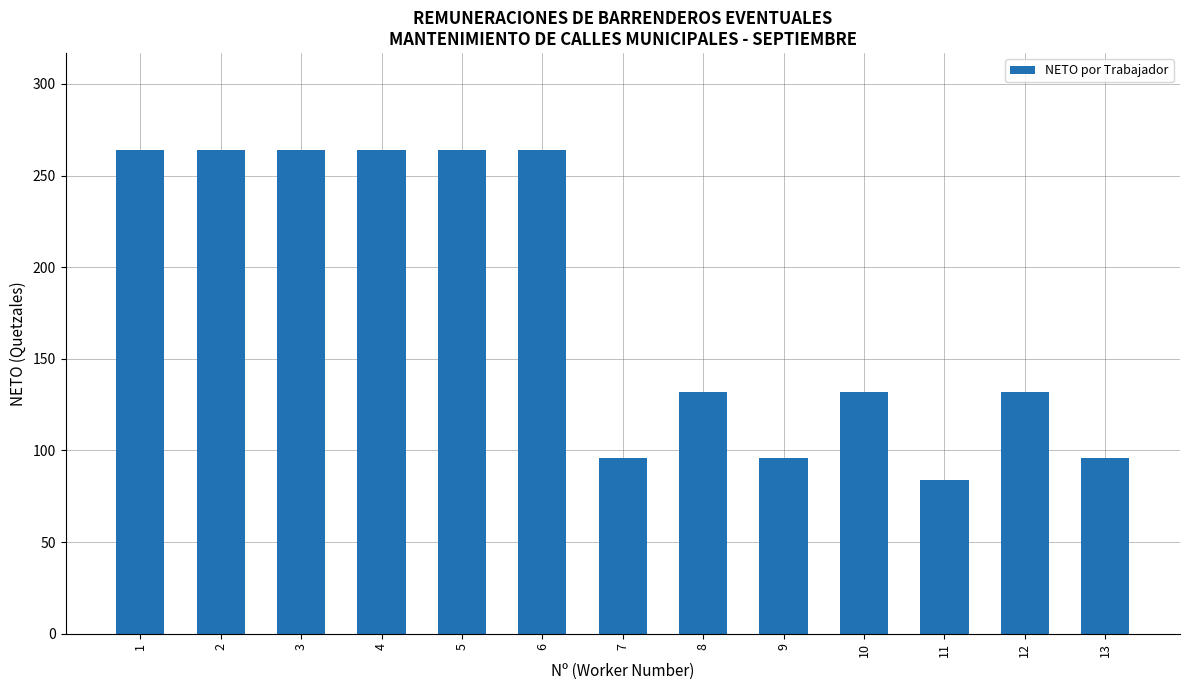

What is the minimum value shown in the chart?

84